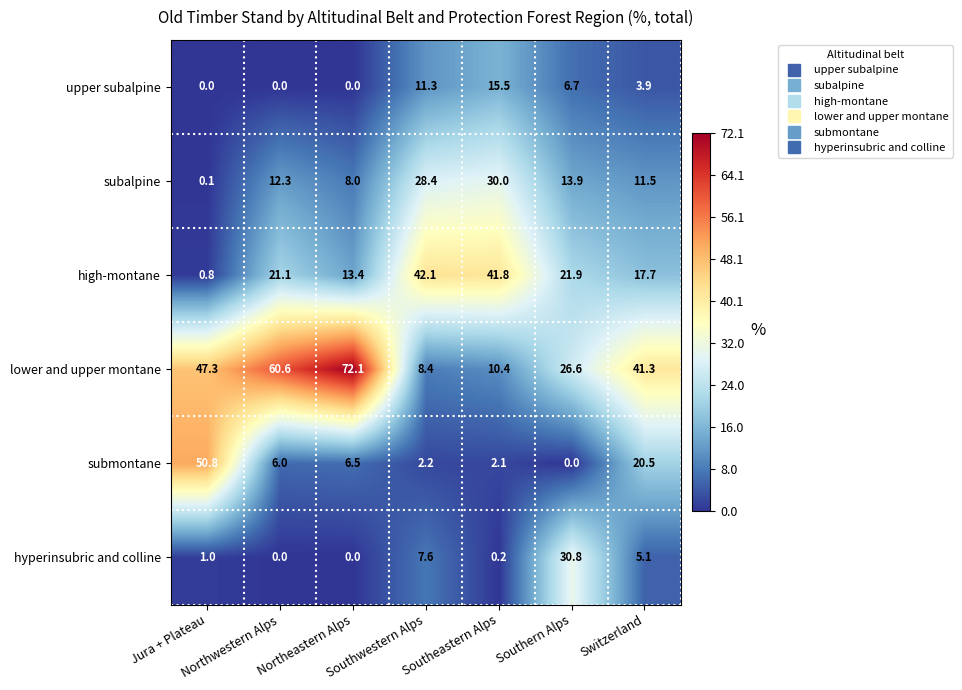

How many categories are shown in the chart?

7